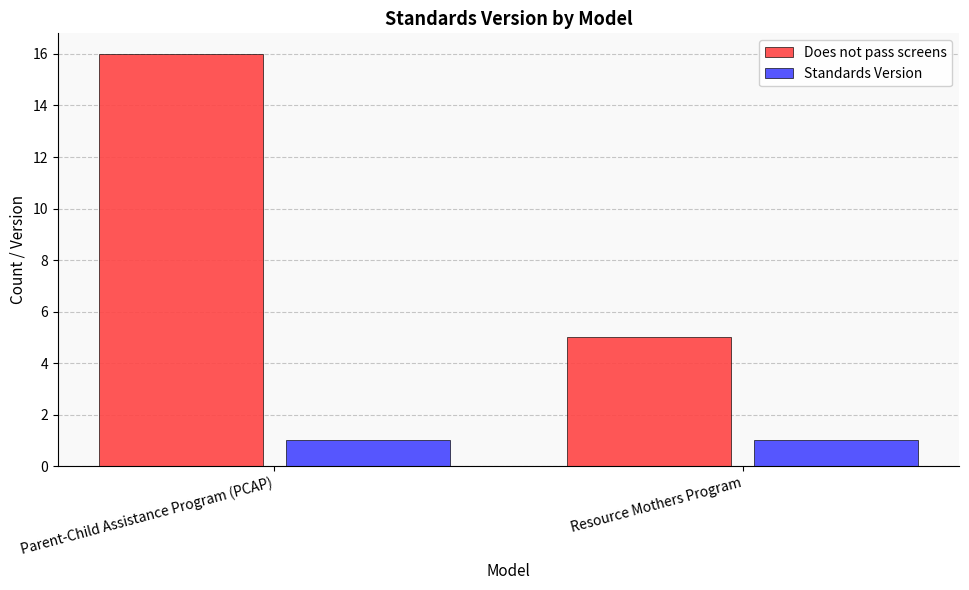

What are all the series names shown in the legend?

Does not pass screens, Standards Version